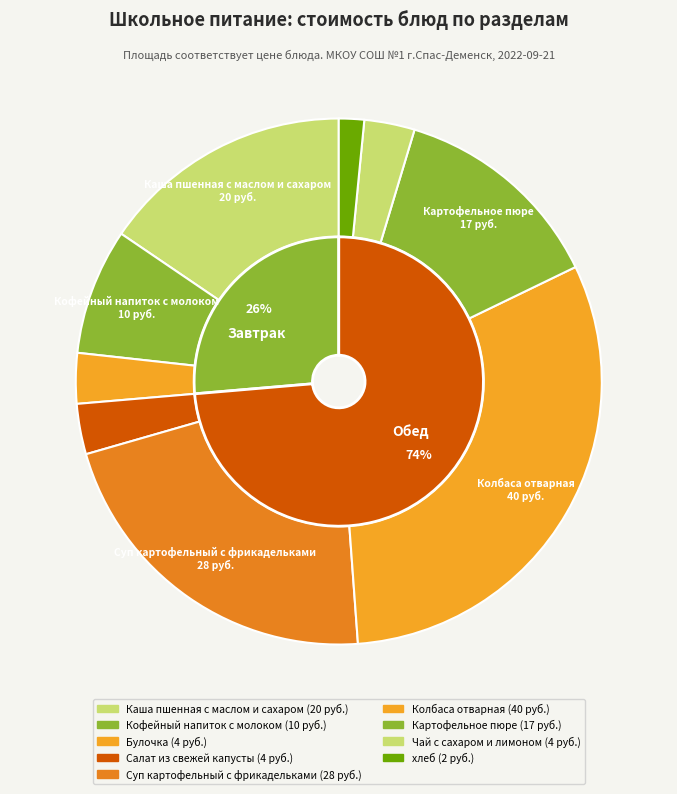

To the nearest percent, what is the combined percentage of Кофейный напиток с молоком and хлеб?

9%